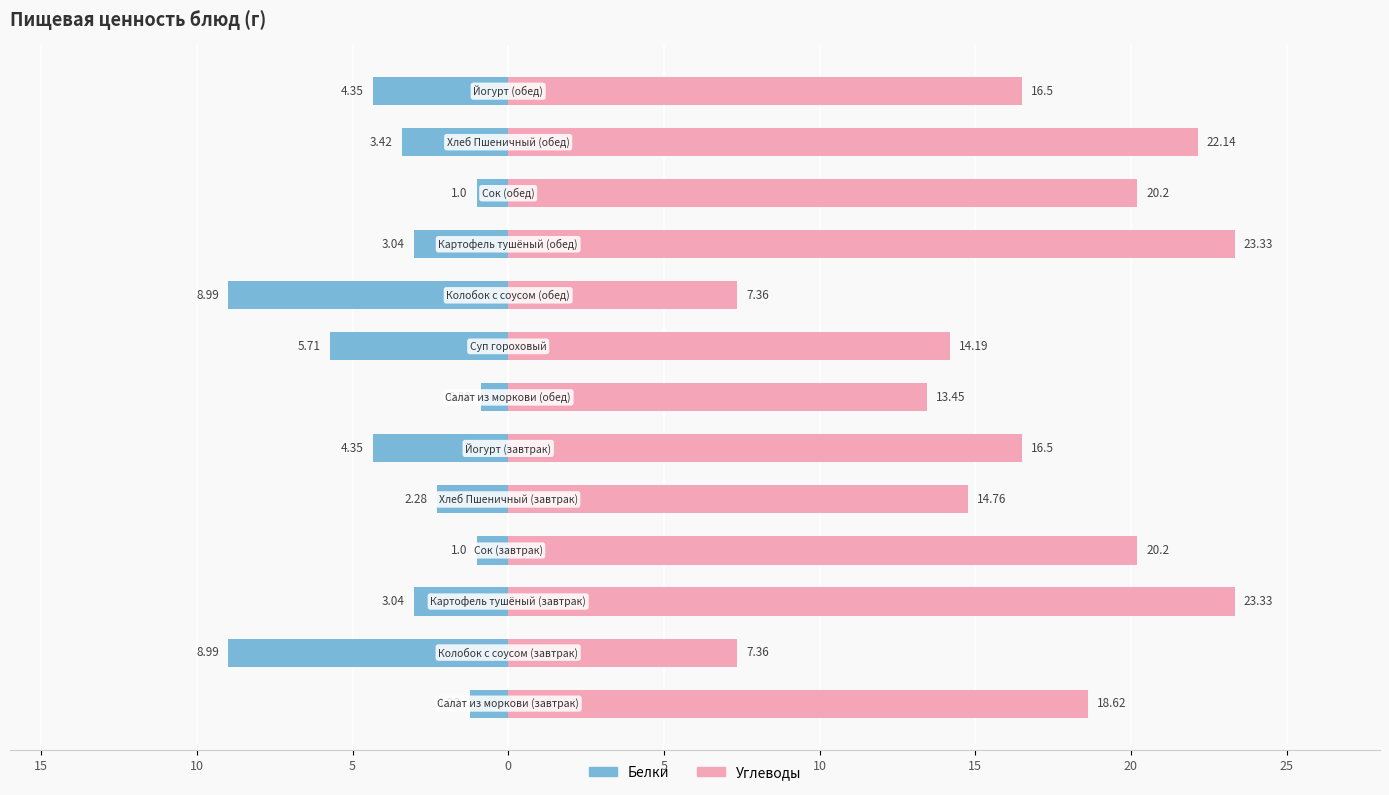

What is the average value of the Белки series?

-3.7